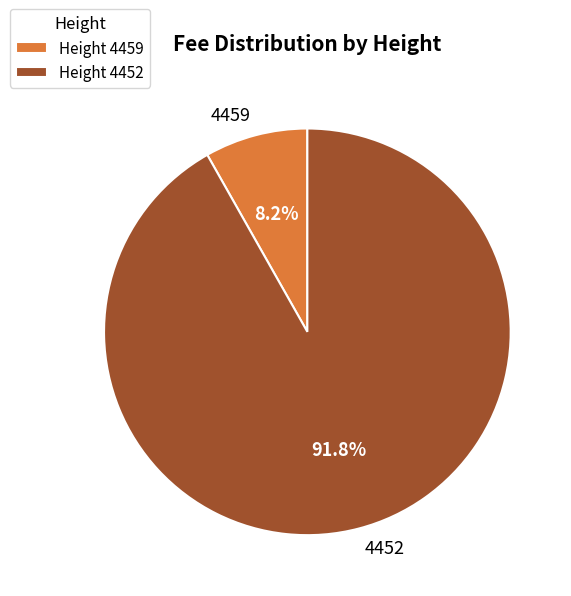

Do 4452 and 4459 together represent more than half of the pie?

Yes